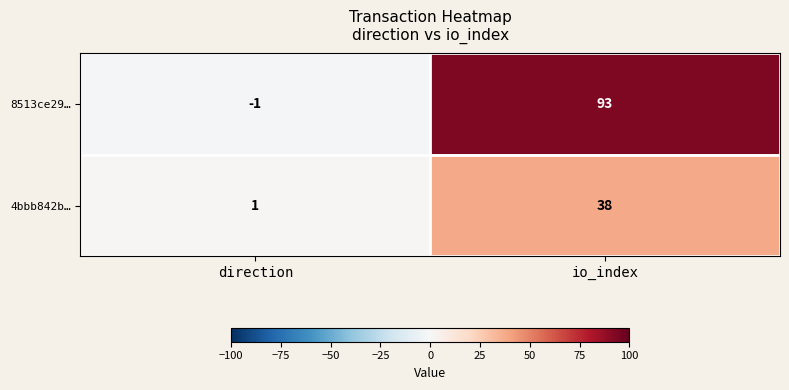

What is the sum of the 8513ce29… values at direction and io_index?

92